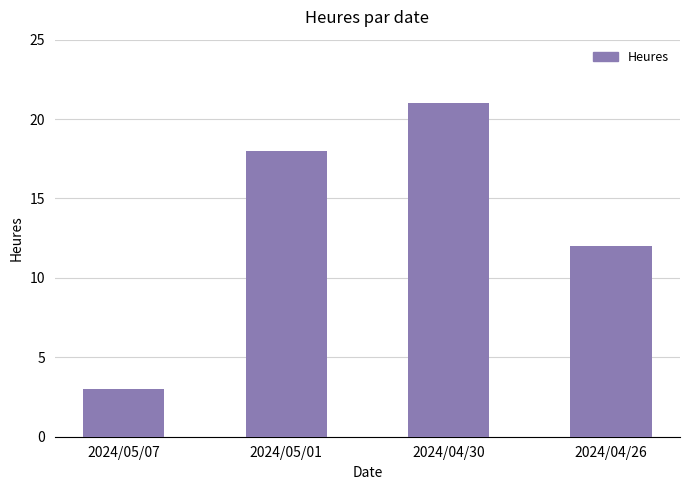

Reading left to right, list all the values displayed in this chart.

3	18	21	12